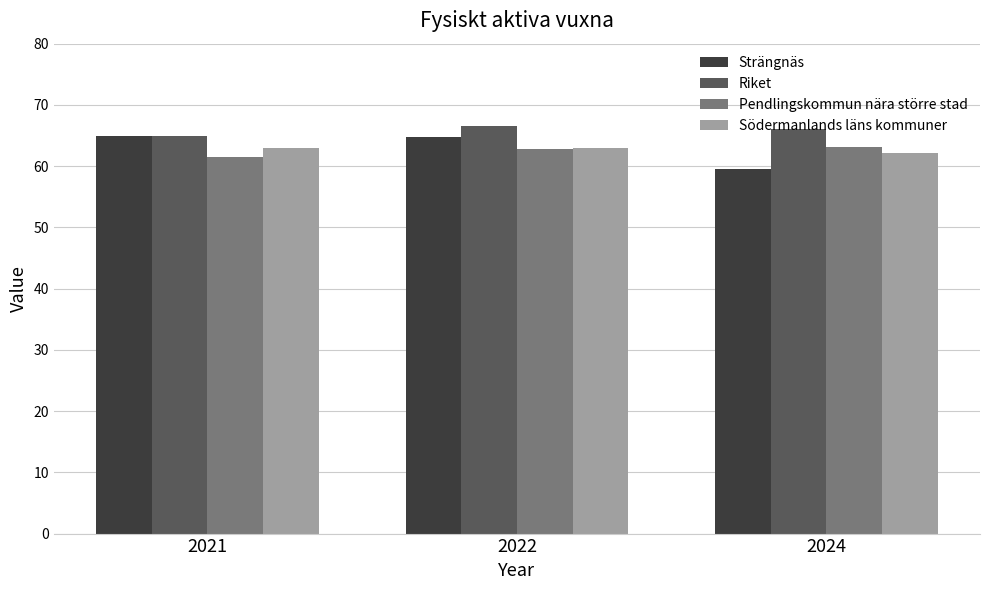

What is the total value across all series at 2024?

250.9